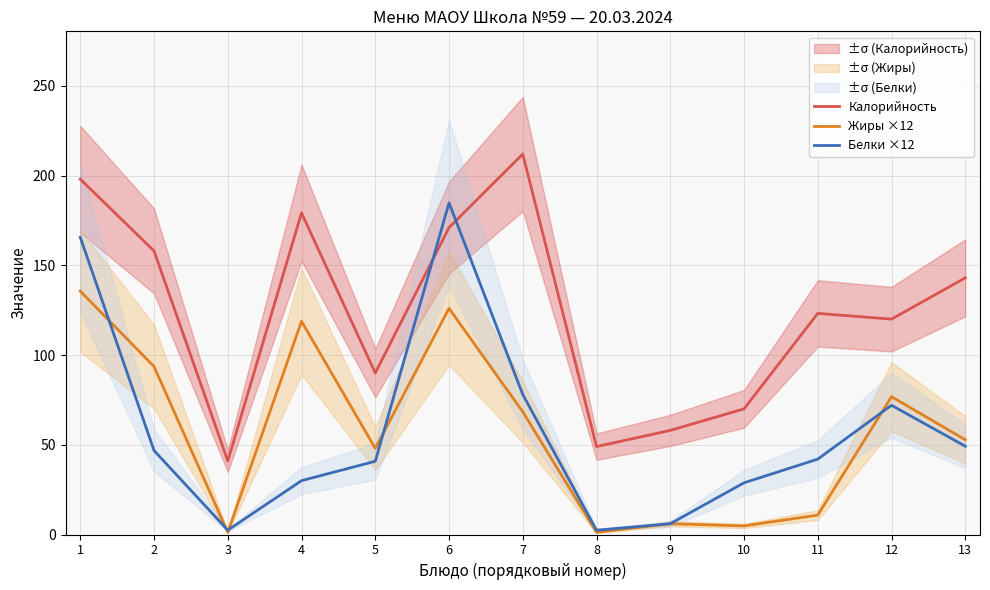

True or false: Белки ×12 and Жиры ×12 intersect in this chart.

True